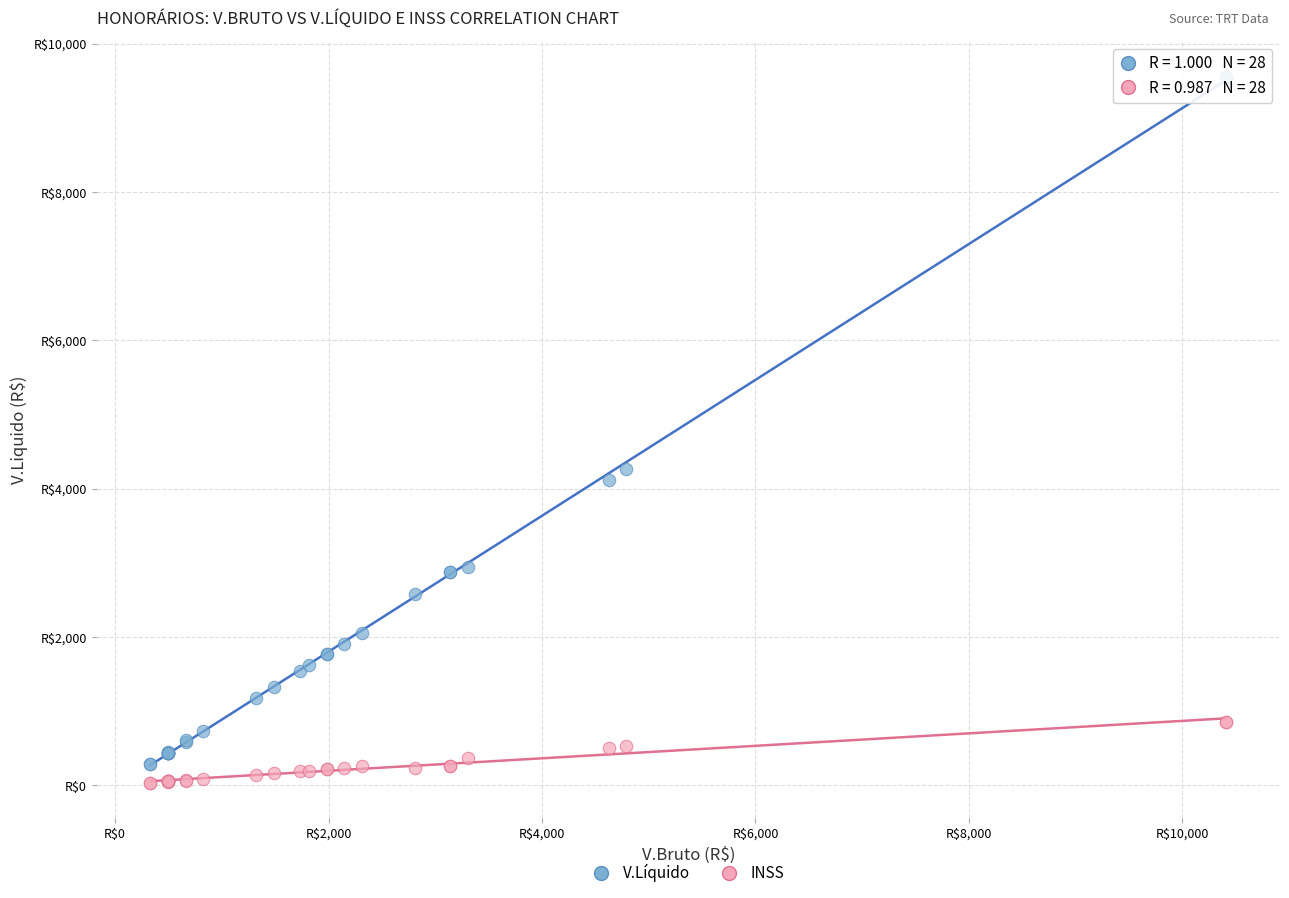

Which series reaches the maximum Y coordinate?

V.Líquido